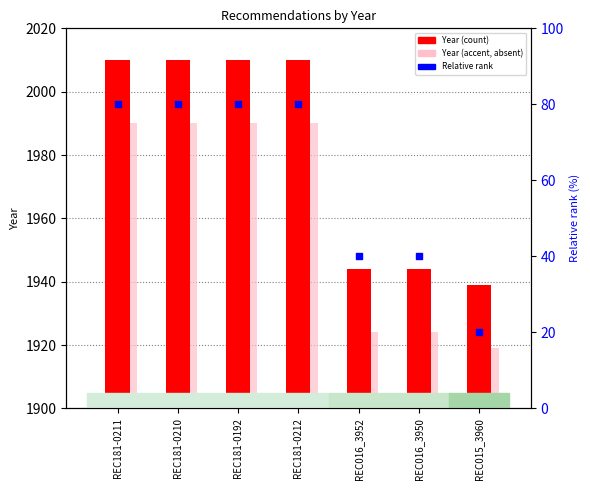

At how many categories does at least one series exceed 694?

7